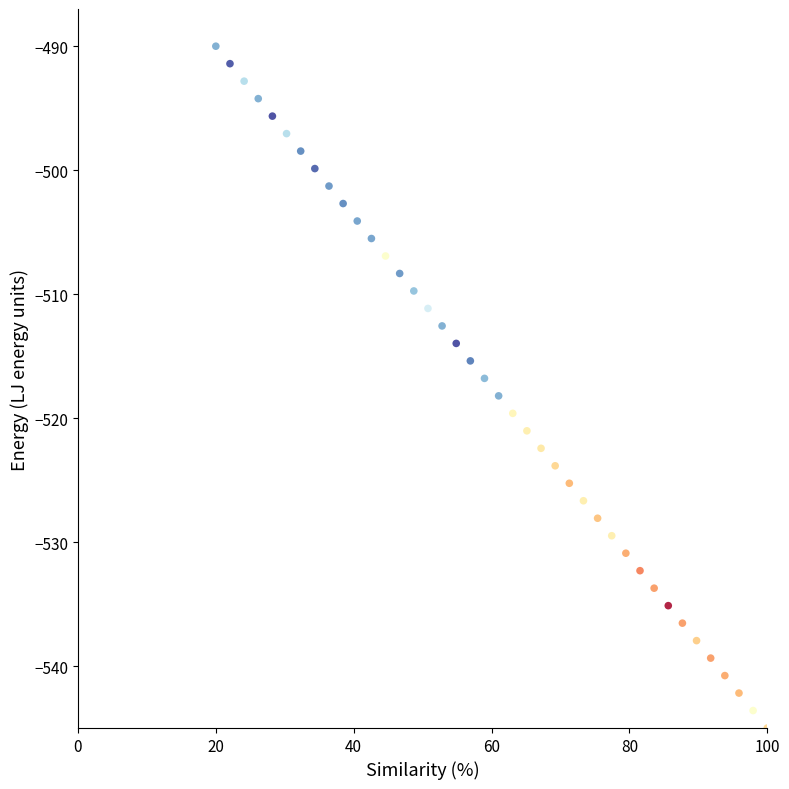

What is the range of Y values (max minus min)?

55.0